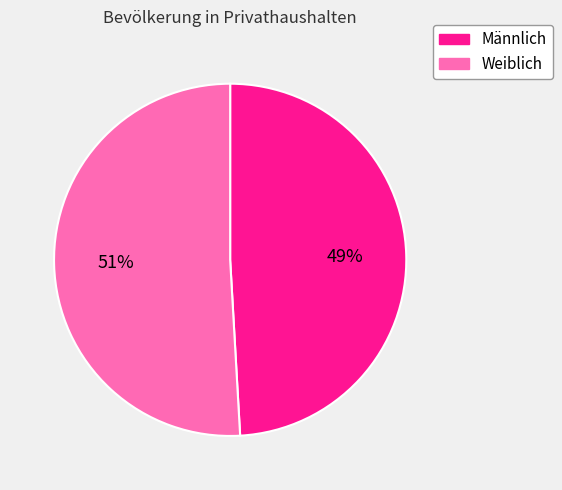

How many segments does this pie chart have?

2